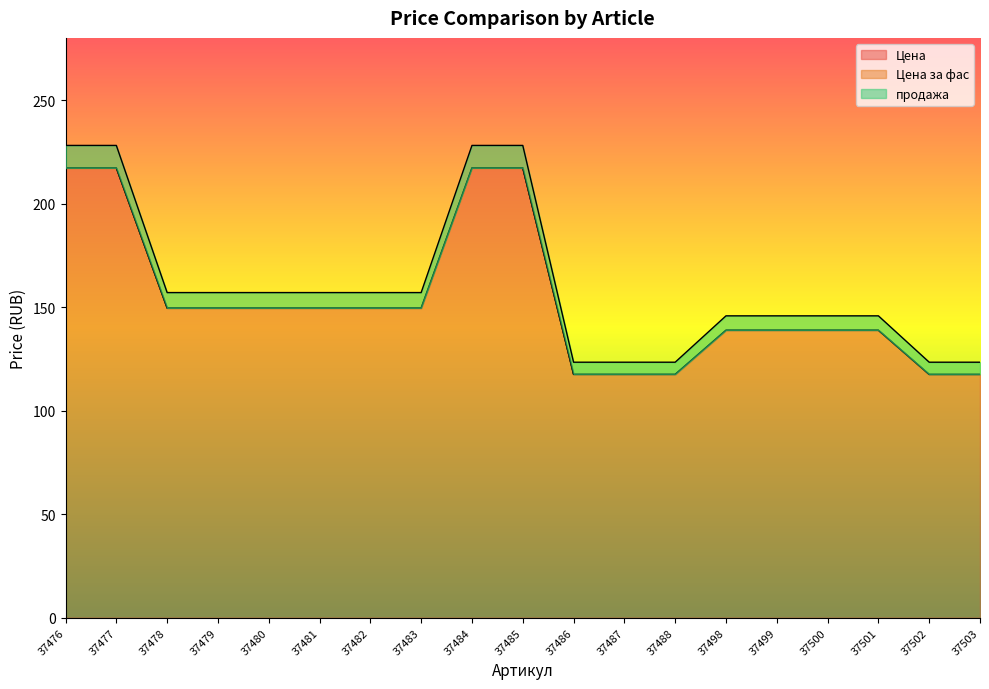

What is the maximum value for Цена?

217.2